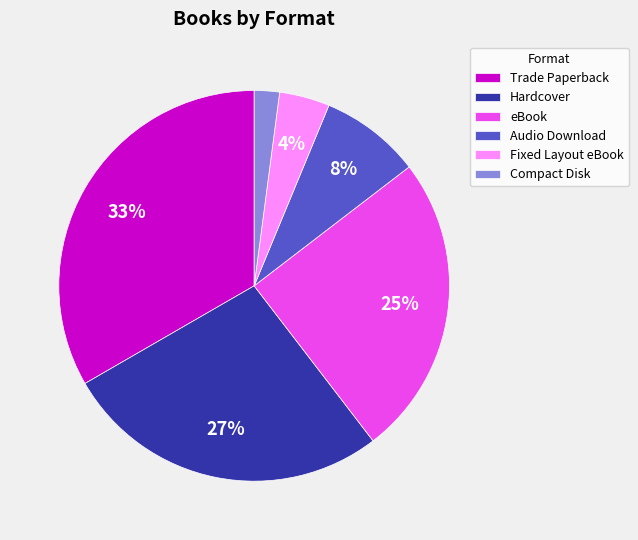

To the nearest percent, what is the difference between the largest and smallest slice percentages?

31%